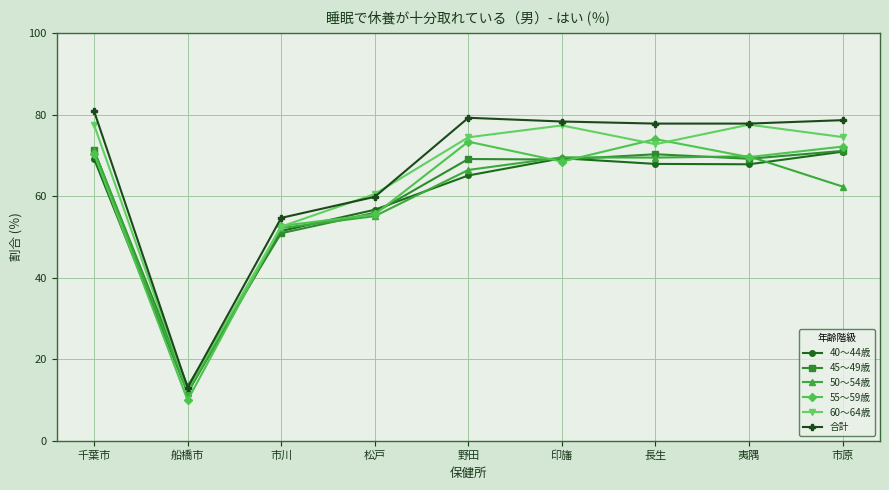

What is the spread (max minus min) of values at 船橋市?

3.4